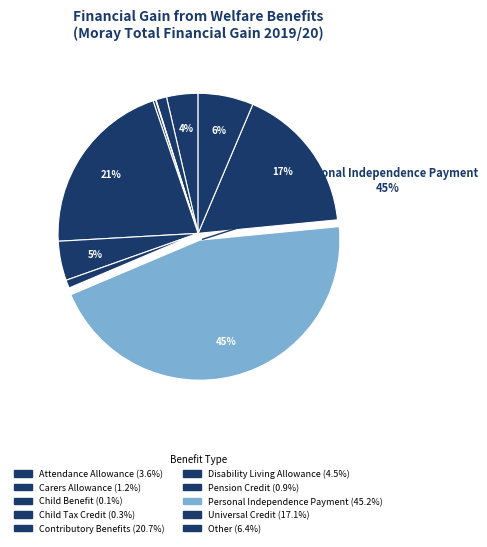

To the nearest percent, what is the combined percentage of Contributory Benefits and Other?

27%